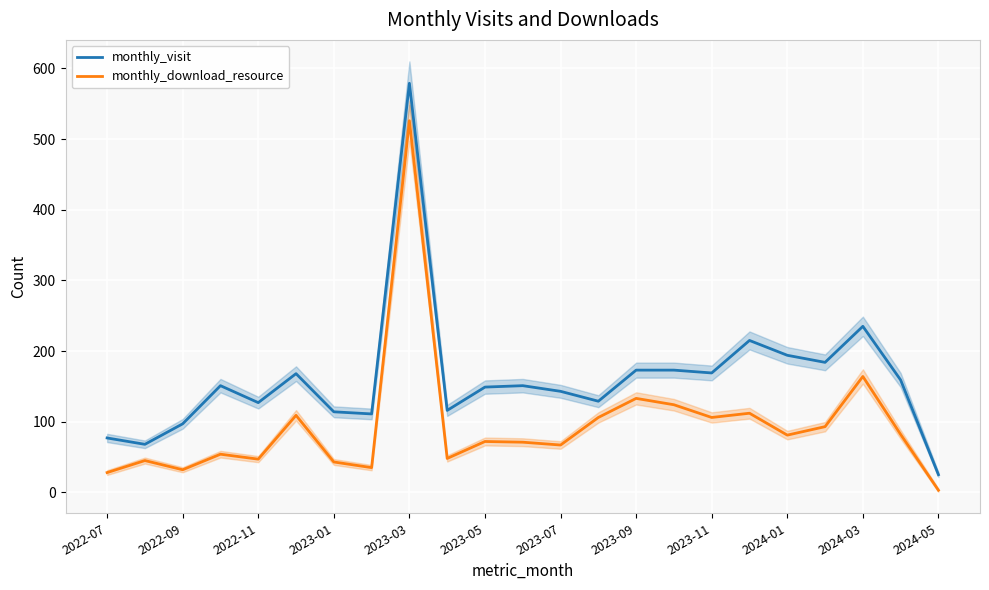

Which series has the largest total across all categories?

monthly_visit